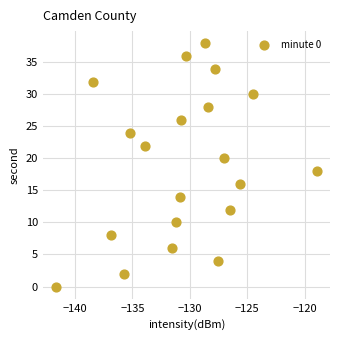

What is the range of Y values (max minus min)?

38